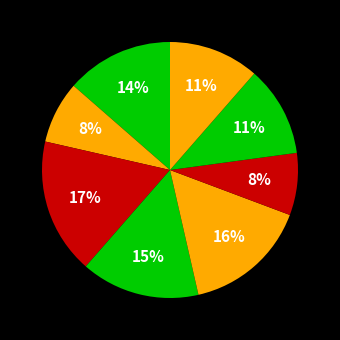

Rank the categories by value from lowest to highest.

2, 6, 7, 8, 1, 4, 5, 3